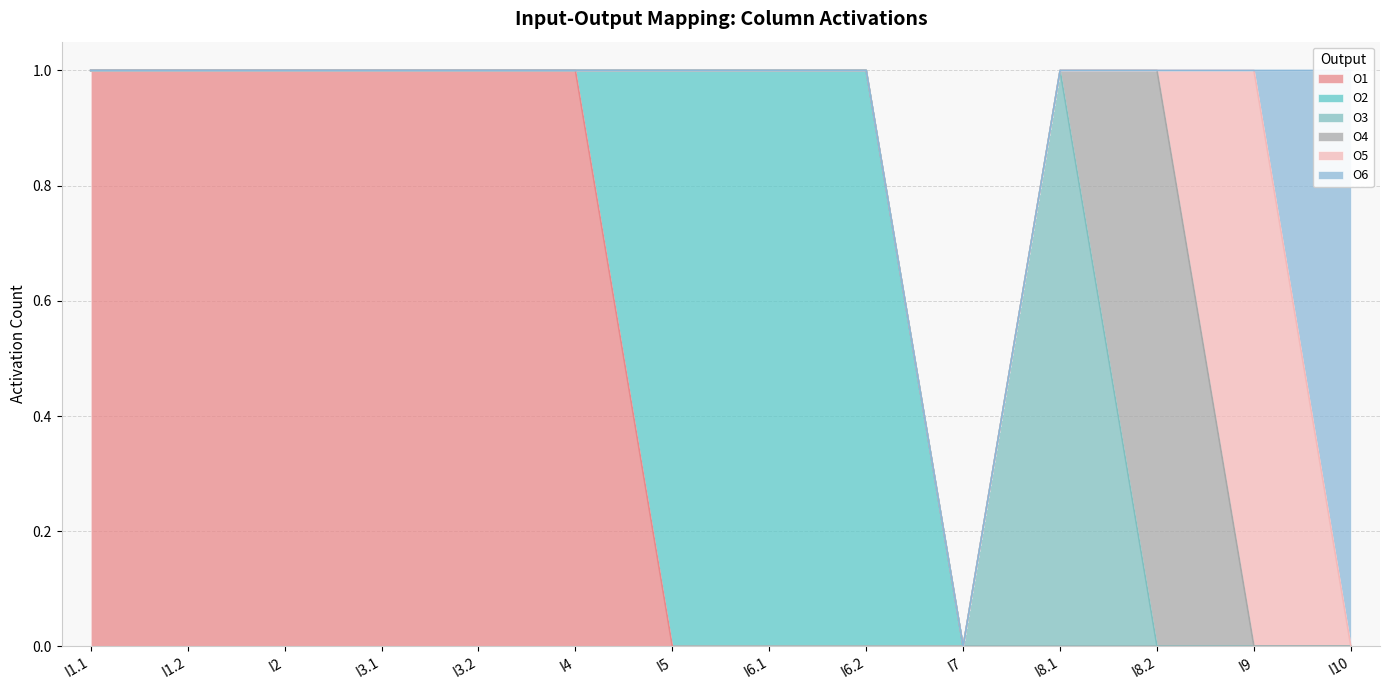

What is the label of the 5th point from the left?

I3.2